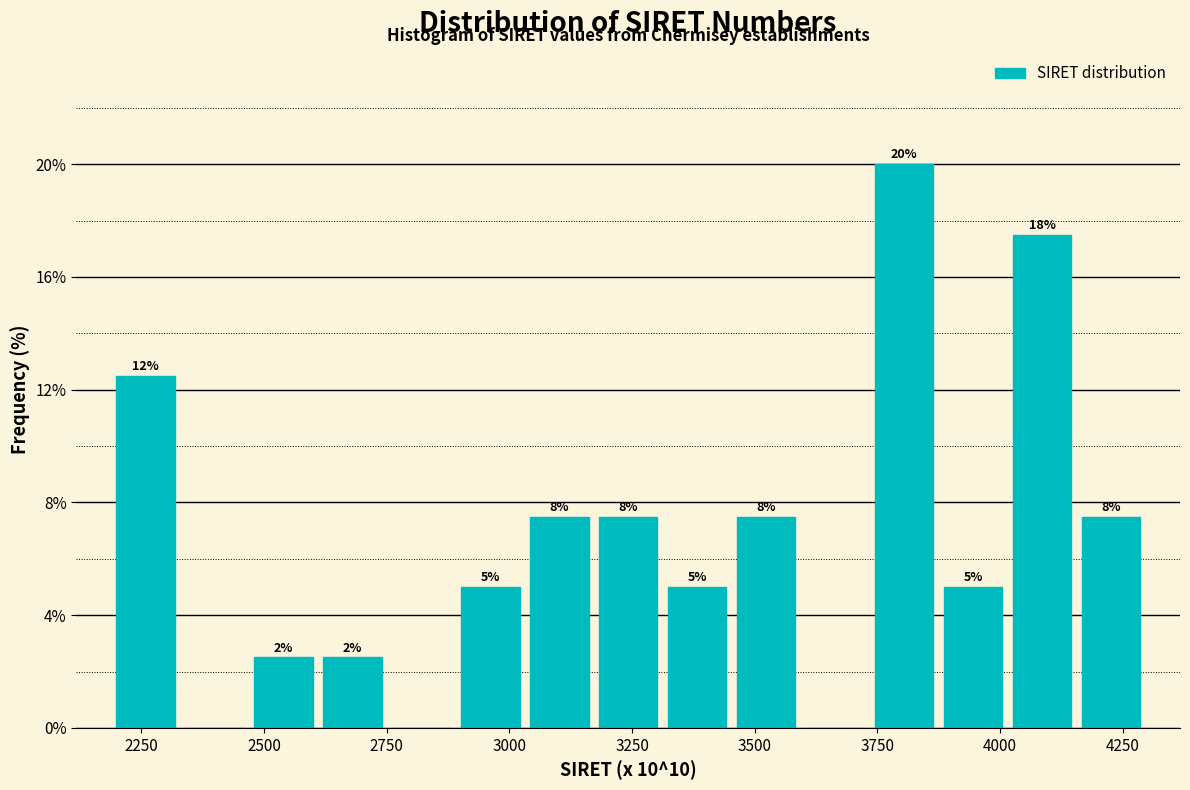

Read against the x-axis, roughly where is the centre of the tallest bar?

3800